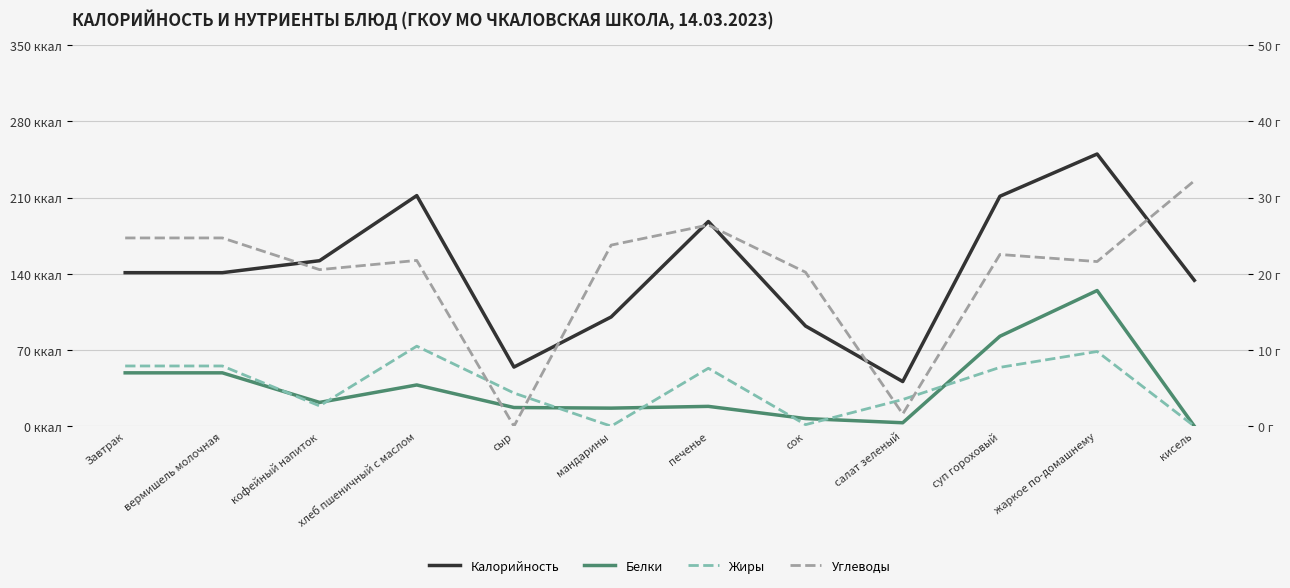

What is the approximate value of Жиры at вермишель молочная?

7.9